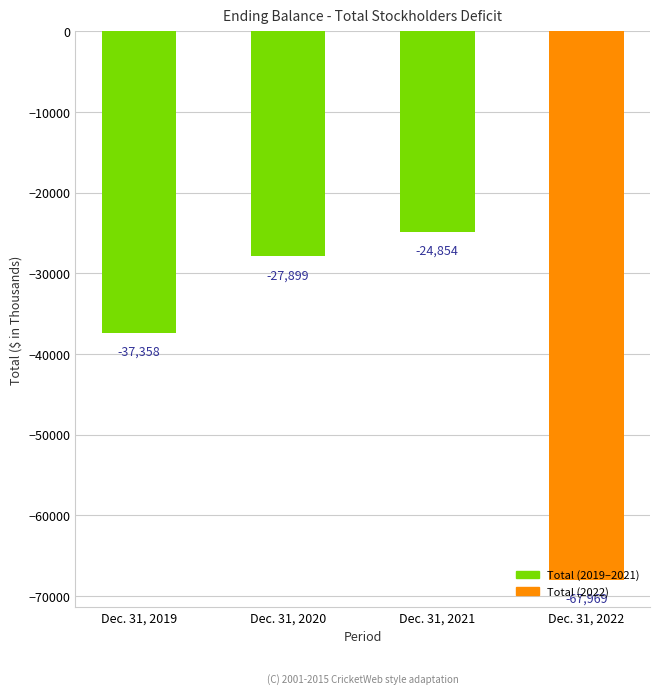

What value does the data have at Dec. 31, 2022, to the nearest 100?

-68000